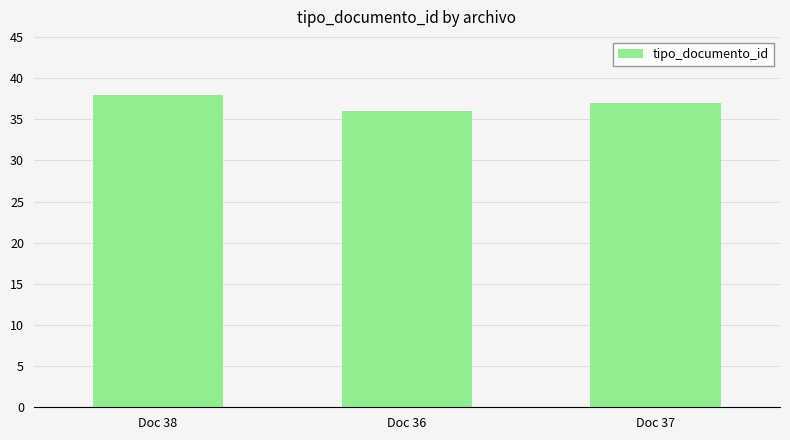

Is it true that the value at Doc 38 is 15?

False